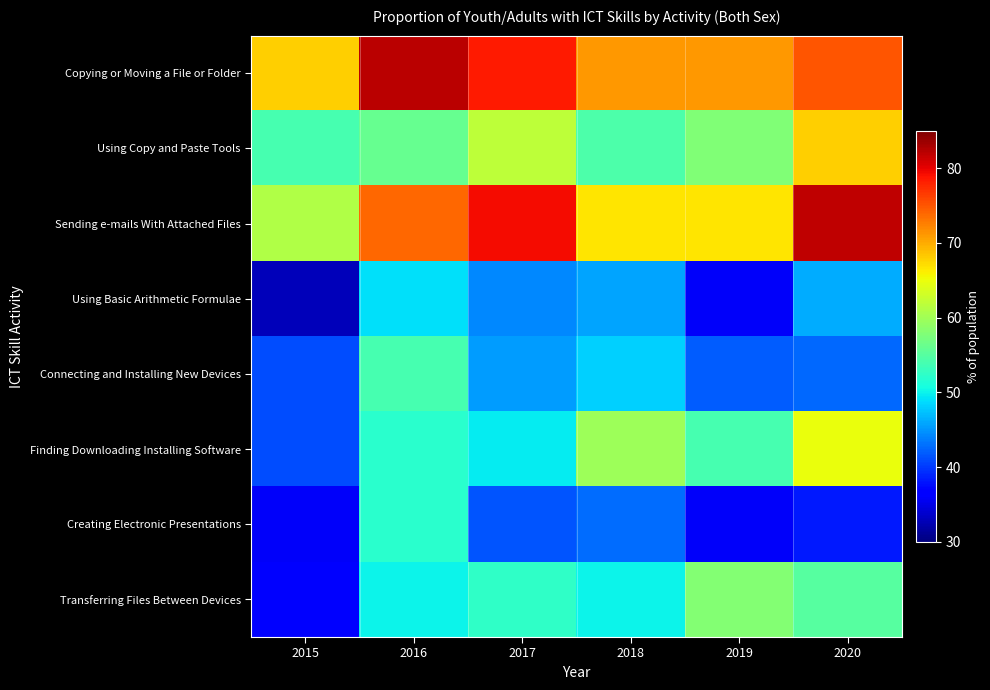

Which series has the largest total across all categories?

Copying or Moving a File or Folder